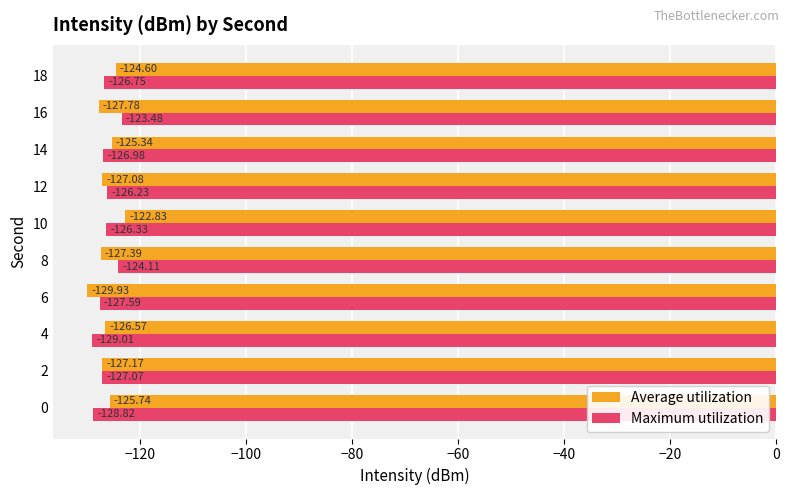

What is the sum of all Average utilization values?

-1264.4